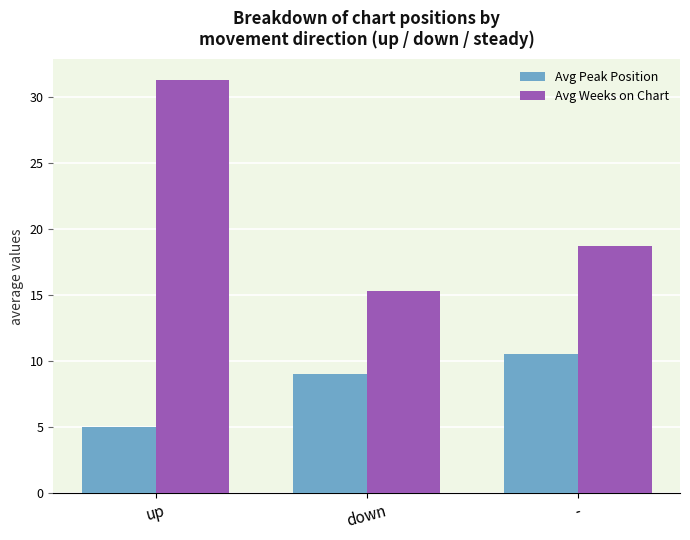

How many data points in Avg Peak Position are less than 9?

1